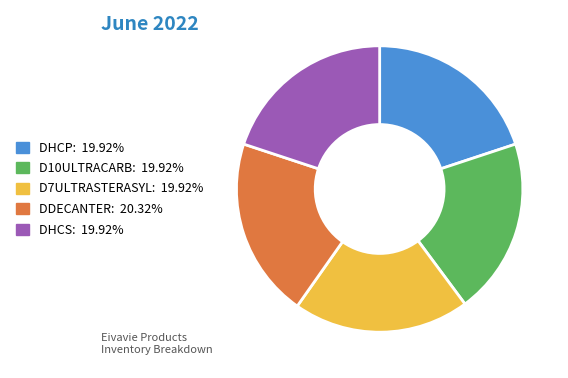

Does any single category account for the majority?

No